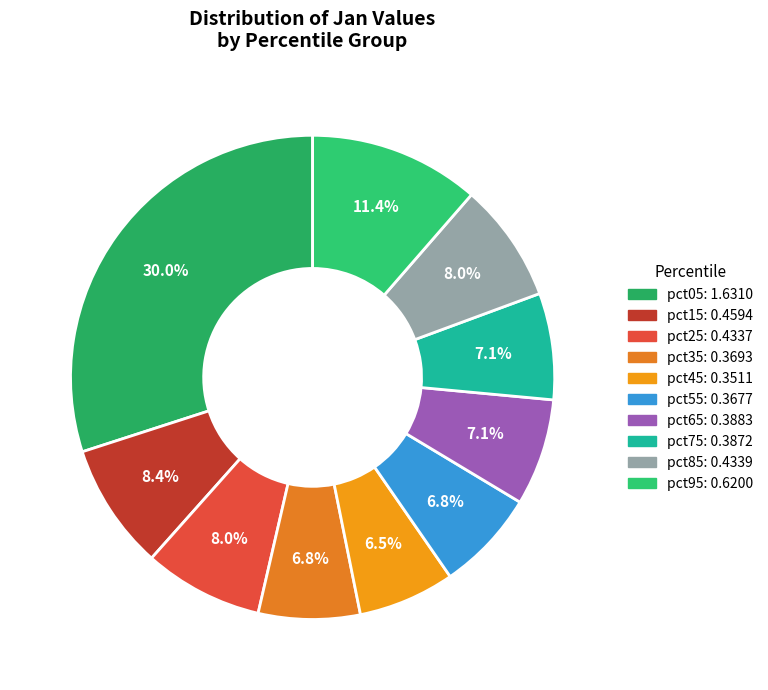

How many slices are in this pie chart?

10